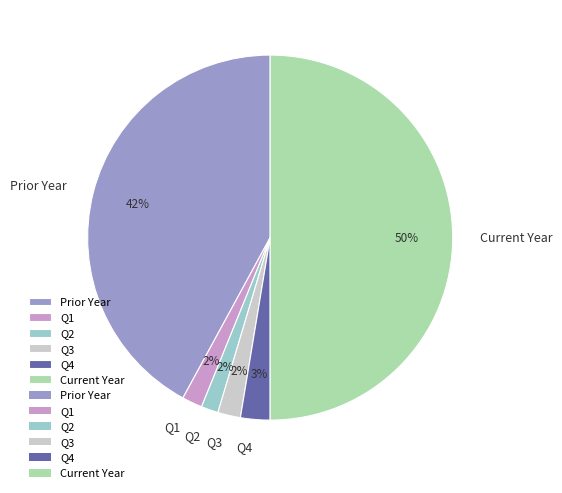

What is the largest slice in the pie chart?

Current Year